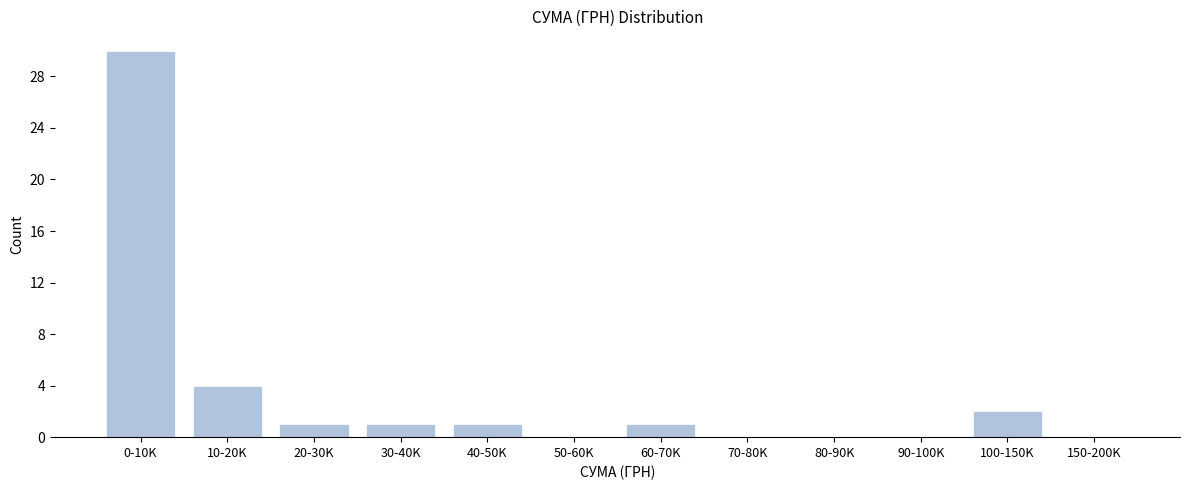

Reading right to left, transcribe all the data shown in this chart.

150-200K=0	100-150K=2	90-100K=0	80-90K=0	70-80K=0	60-70K=1	50-60K=0	40-50K=1	30-40K=1	20-30K=1	10-20K=4	0-10K=30